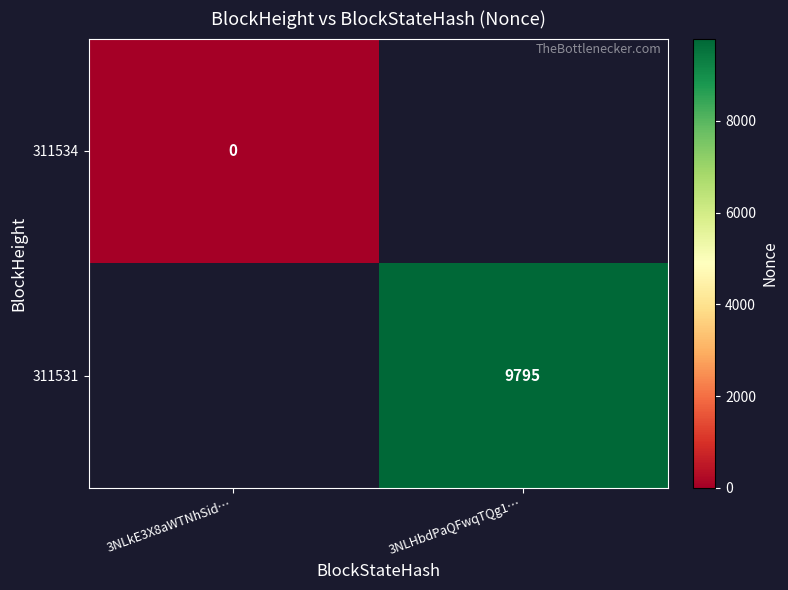

The value of 311531 at 3NLHbdPaQFwqTQg1… is 4936. True or false?

False